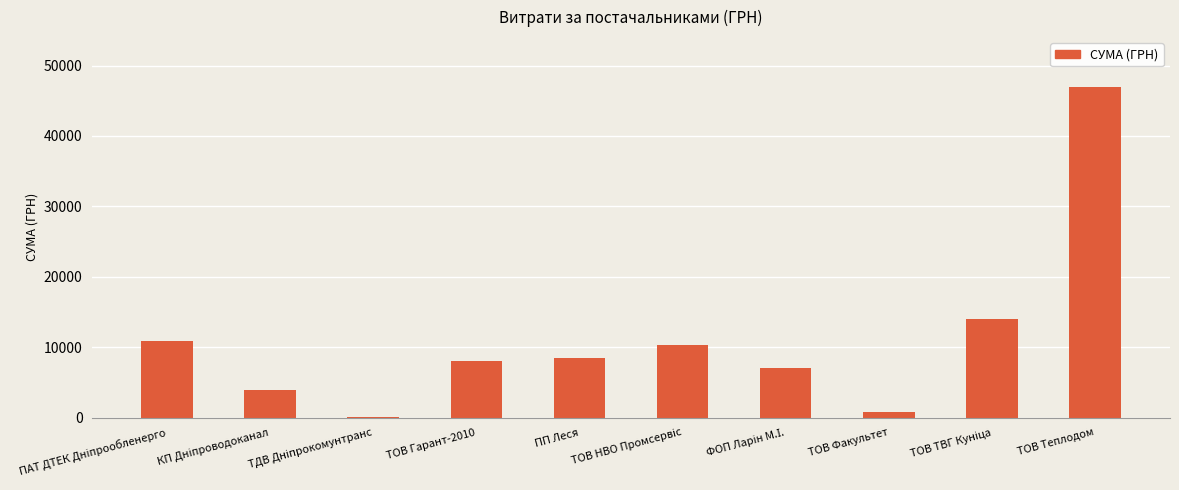

What is the greatest value displayed?

46992.0